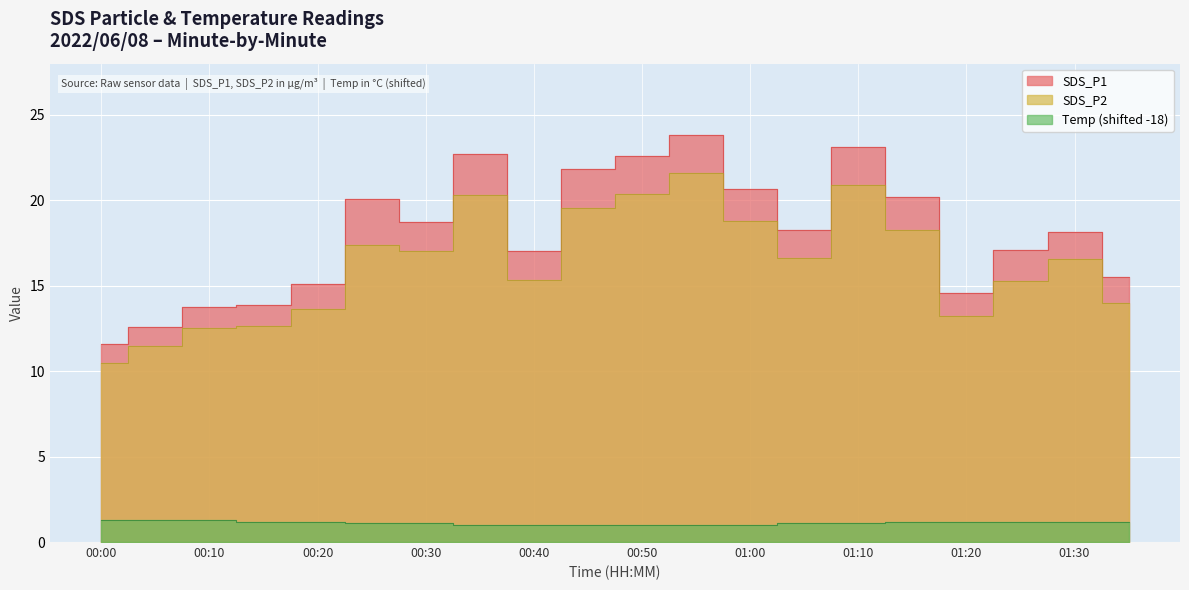

Which category has the highest value across all series?

00:55